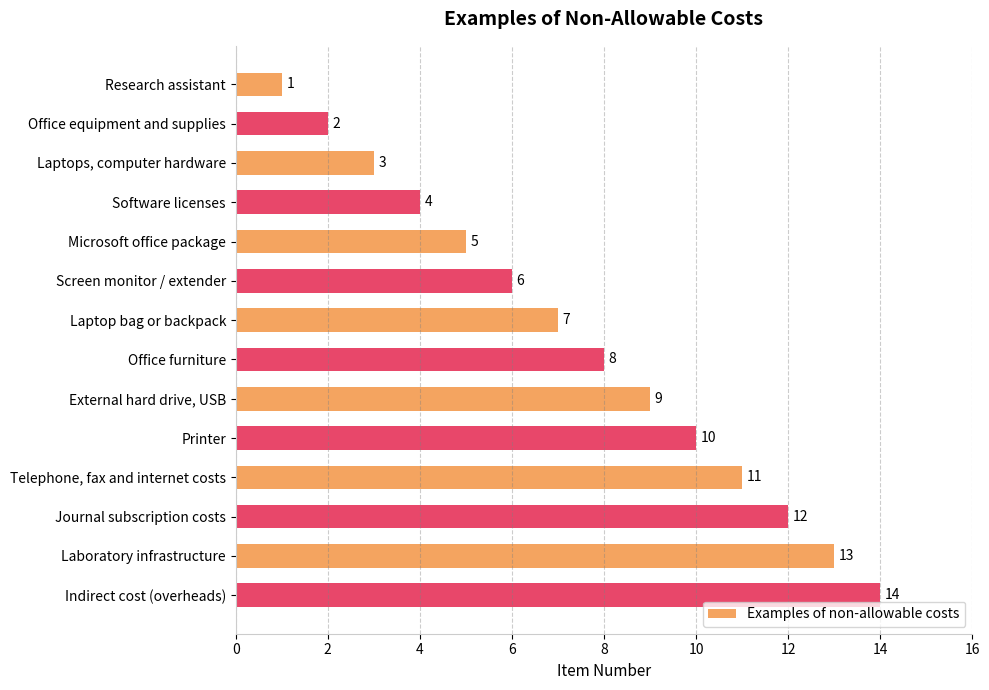

List the labels in order of value, smallest first.

Research assistant, Office equipment and supplies, Laptops, computer hardware, Software licenses, Microsoft office package, Screen monitor / extender, Laptop bag or backpack, Office furniture, External hard drive, USB, Printer, Telephone, fax and internet costs, Journal subscription costs, Laboratory infrastructure, Indirect cost (overheads)